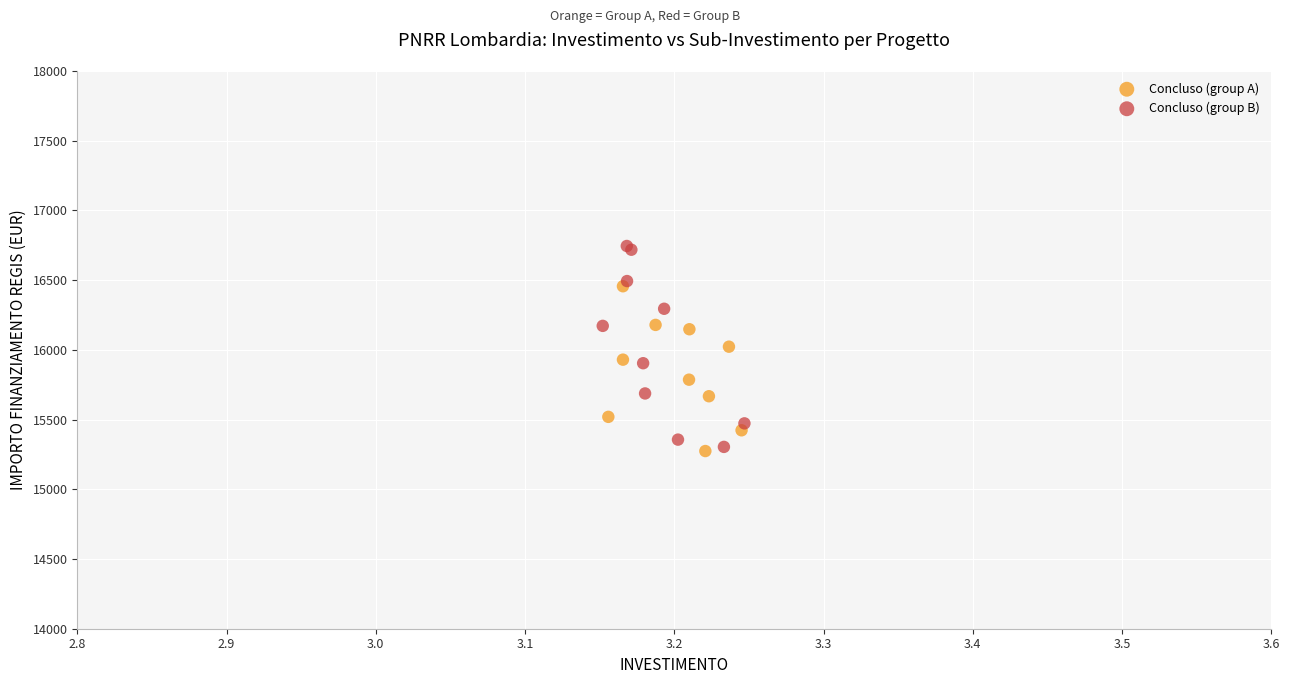

Which series contains the highest Y value?

Concluso (group B)